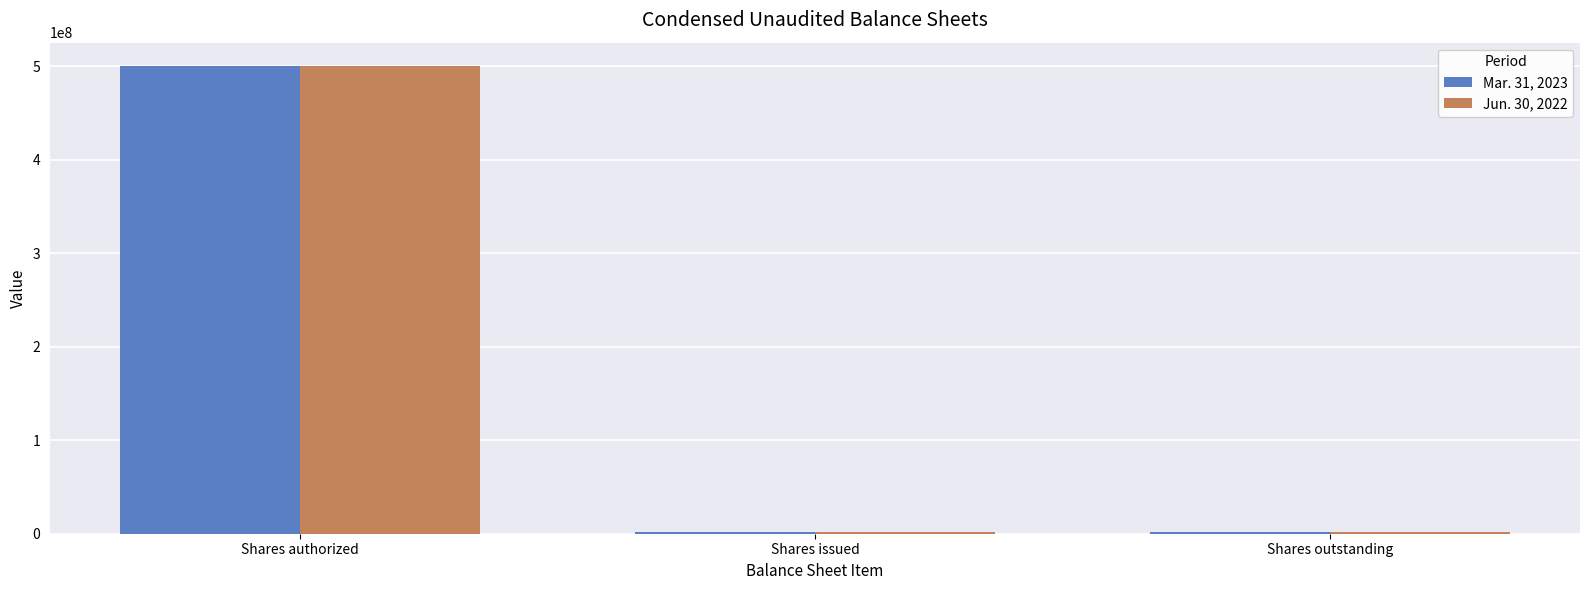

The Jun. 30, 2022 series shows 500000000 at Shares authorized. True or false?

True